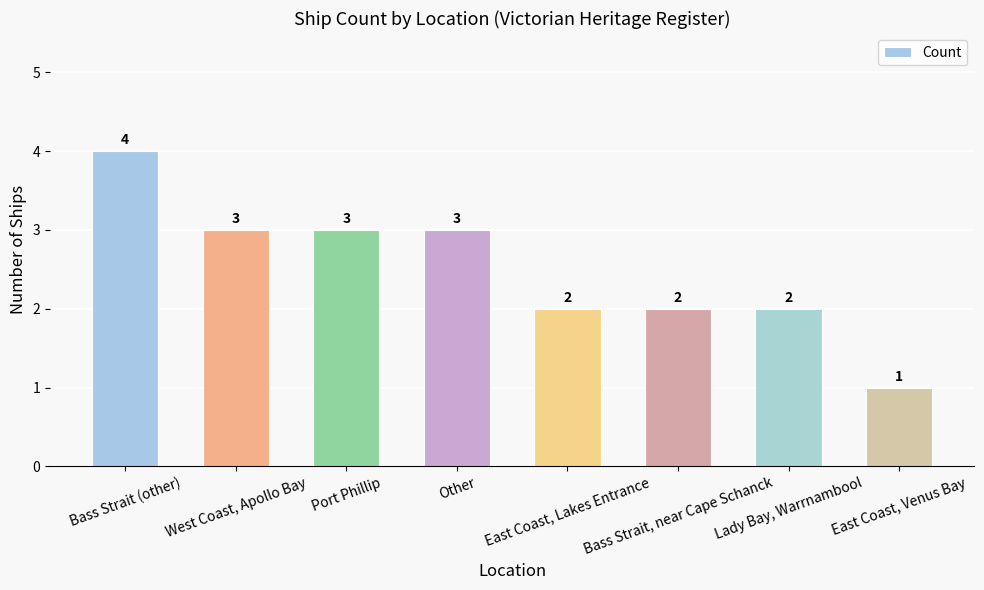

What is the sum of the values at East Coast, Venus Bay and West Coast, Apollo Bay?

4